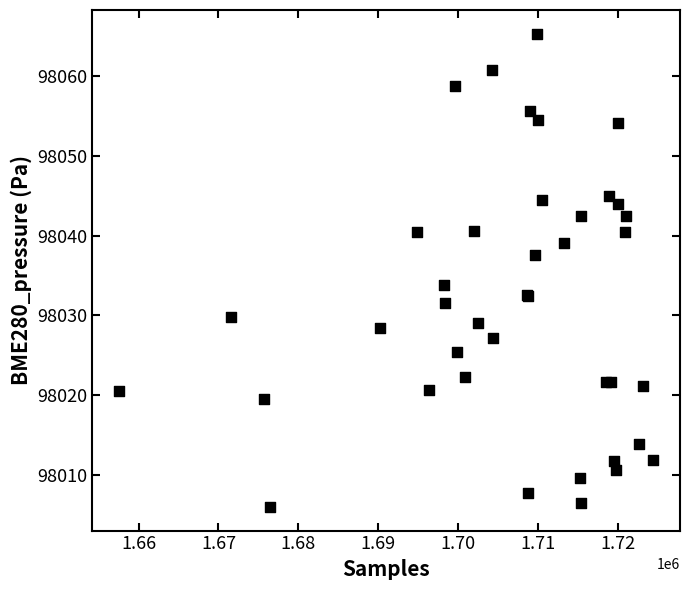

What Y value in the scatter plot is closest to 98035?

98033.8